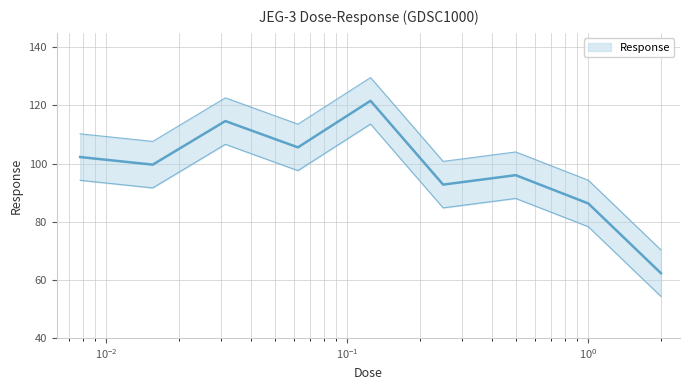

What is the average value?

97.9